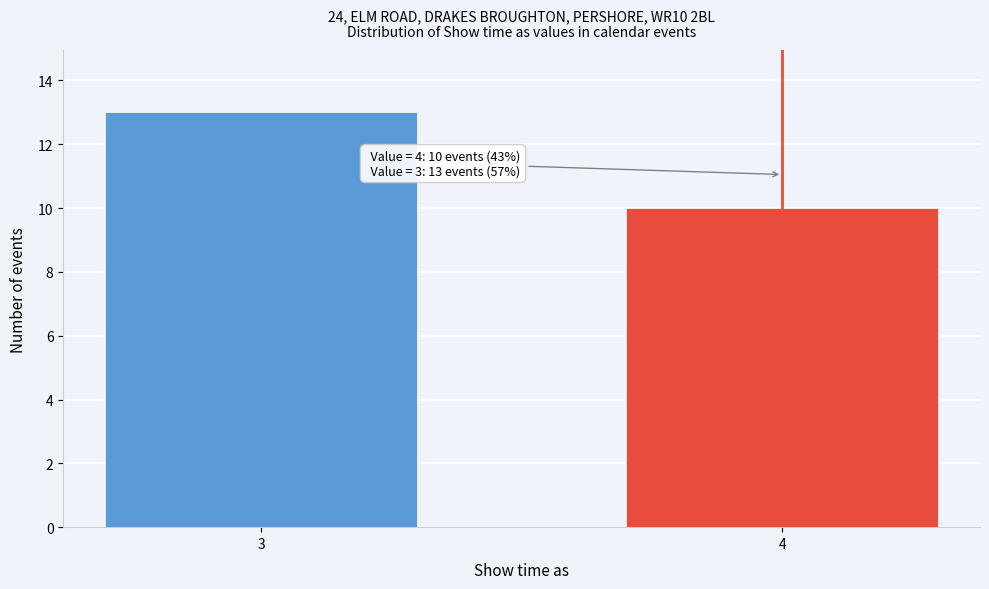

Reading left to right, extract all data points from this chart.

3=13	4=10